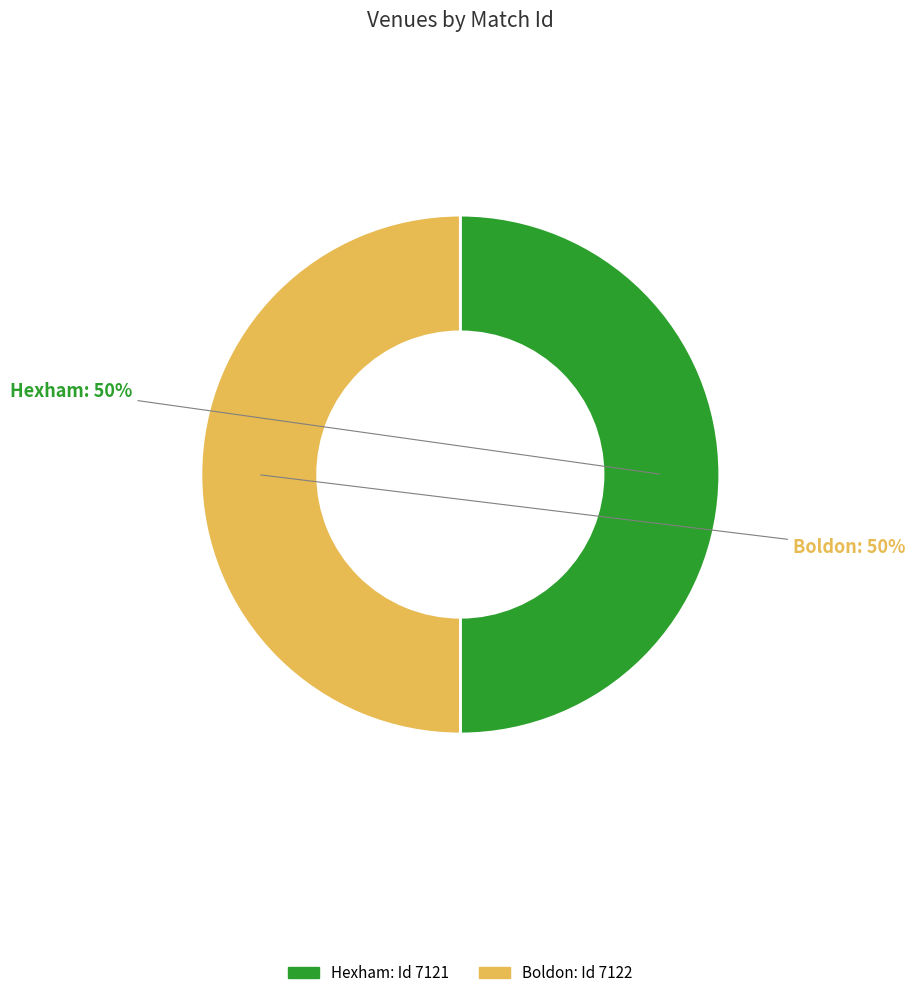

To the nearest percent, what percentage of the pie is Hexham?

50%